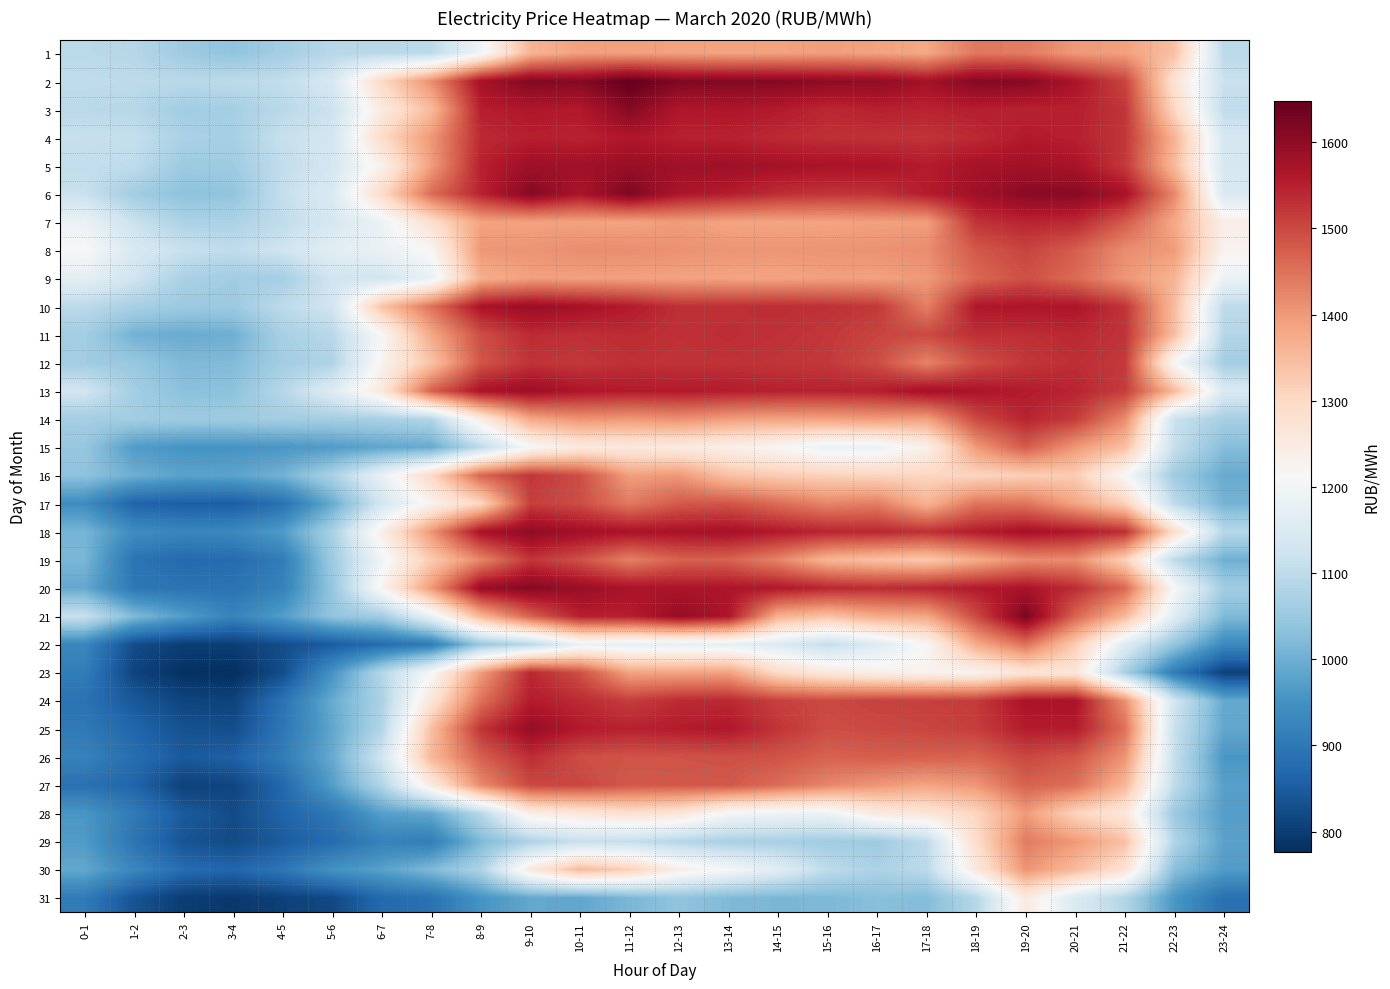

Count the number of data series in this chart.

31